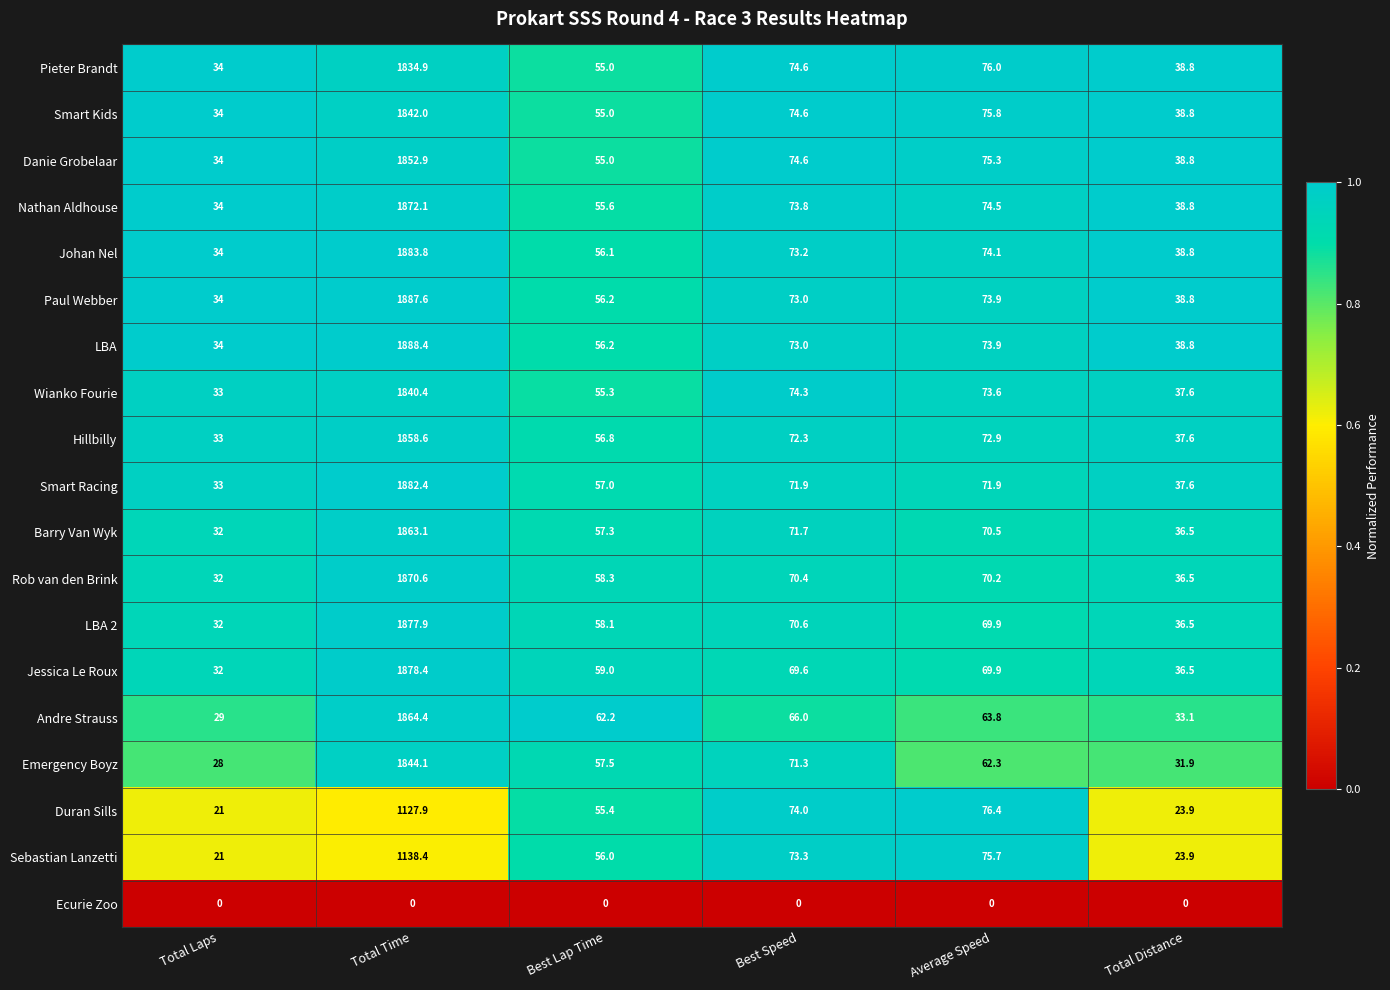

True or false: Danie Grobelaar has a value of 12.2 at Total Laps.

False